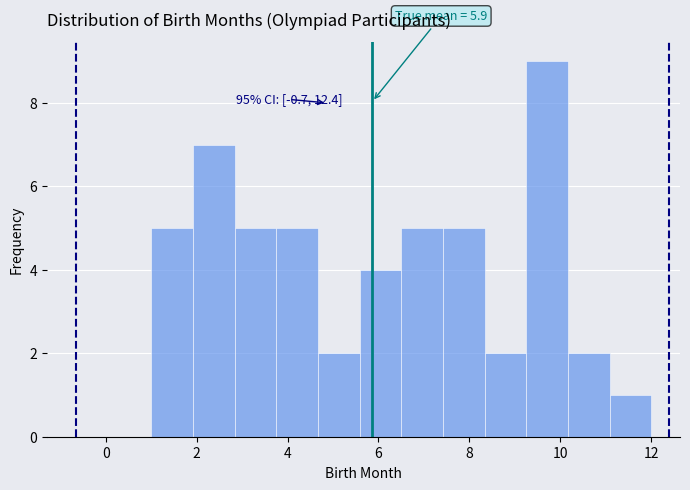

Which range on the x-axis has the tallest bar?

9.2 to 10.2